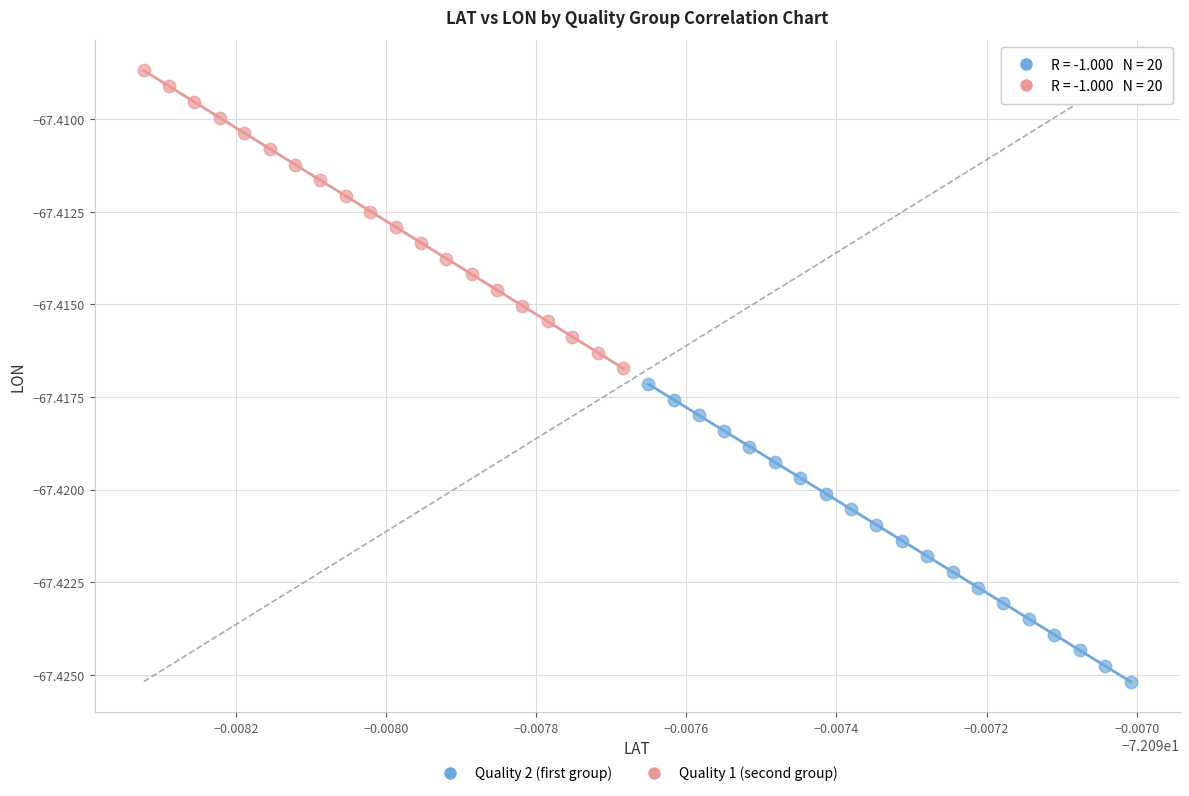

Which series has the largest Y range (max minus min)?

Quality 1 (second group)